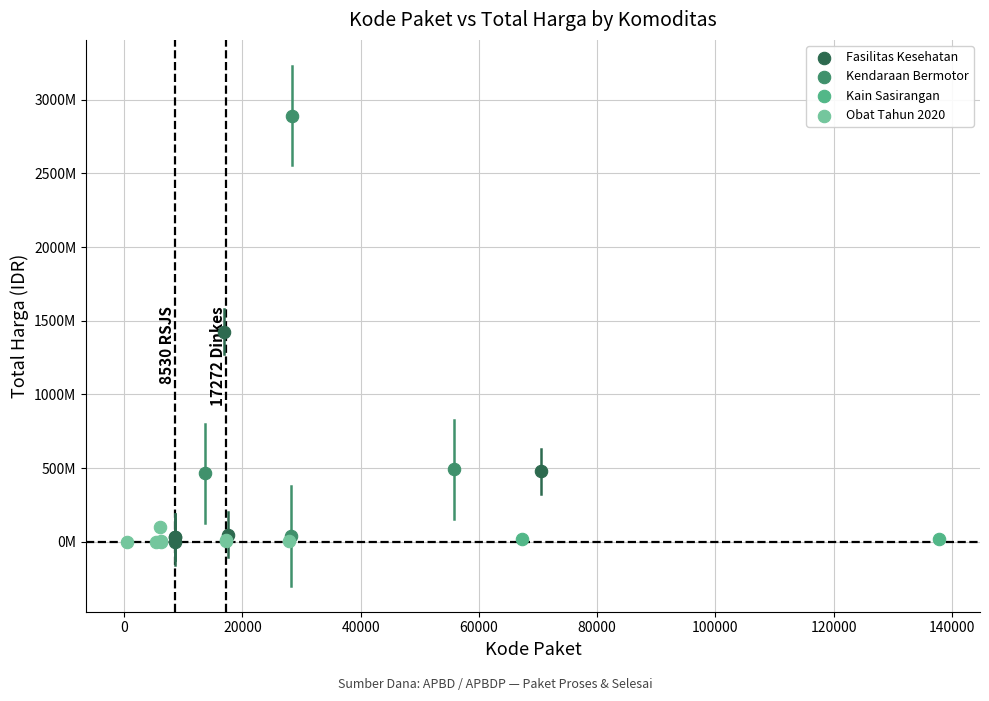

What are all the series names shown in the legend?

Fasilitas Kesehatan, Kendaraan Bermotor, Kain Sasirangan, Obat Tahun 2020